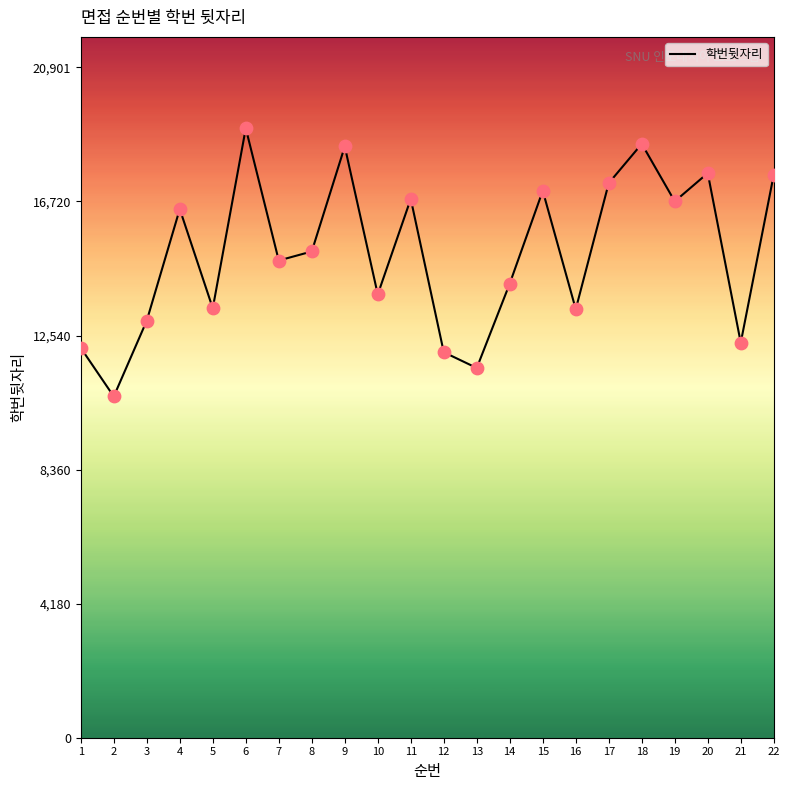

What is the change in value from 7 to 20?

+2725